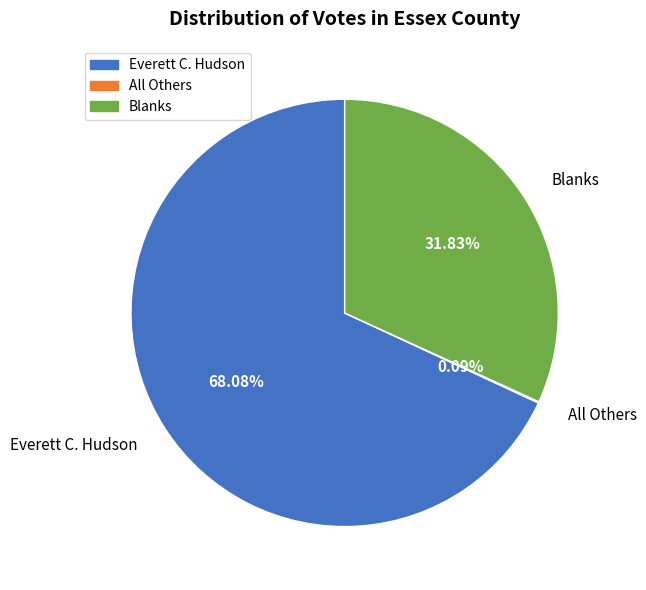

To the nearest percent, what is the difference between the largest and smallest slice percentages?

68%